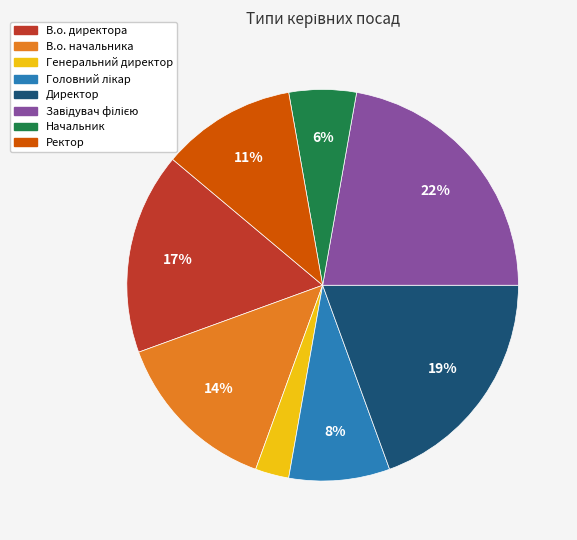

To the nearest percent, what portion does В.о. начальника represent?

14%